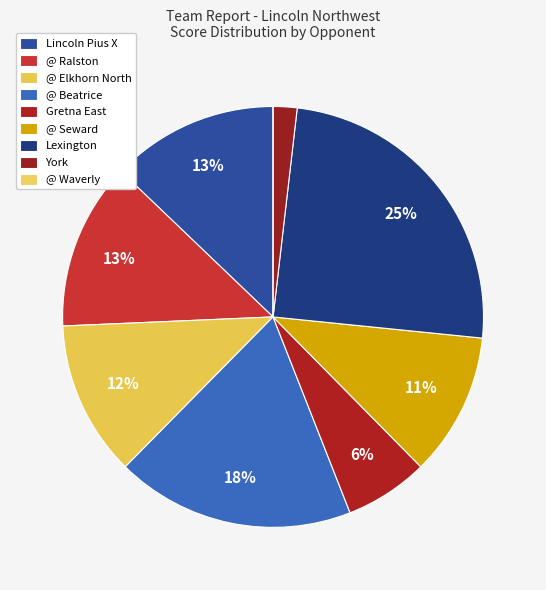

Combined, do Lincoln Pius X and @ Beatrice account for over 50%?

No